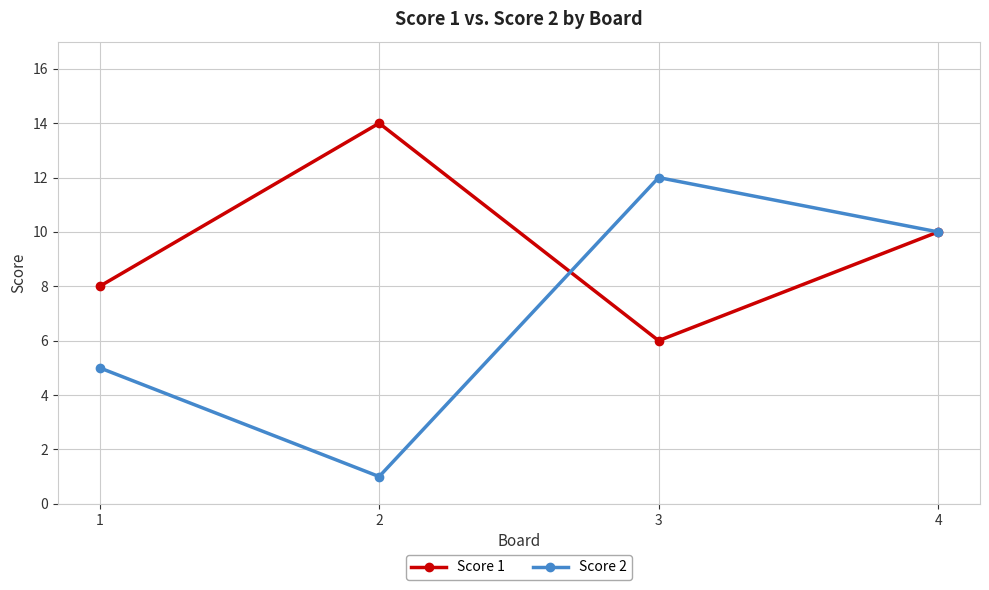

What are all the series names shown in the legend?

Score 1, Score 2